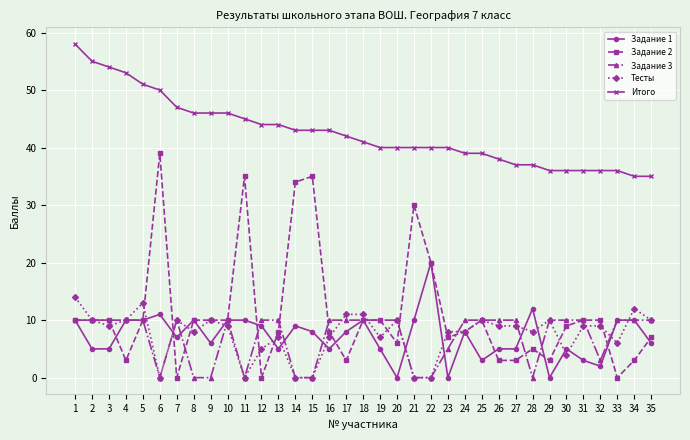

The value of Задание 2 at 31 is 6. True or false?

False